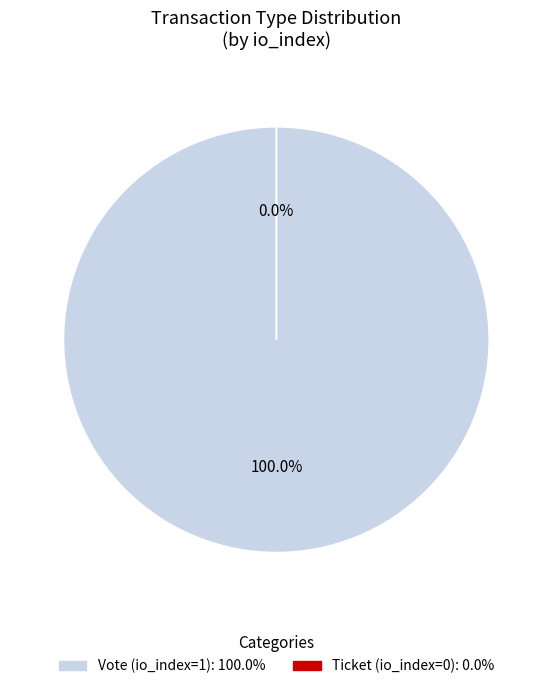

What is the majority slice?

Vote (io_index=1)